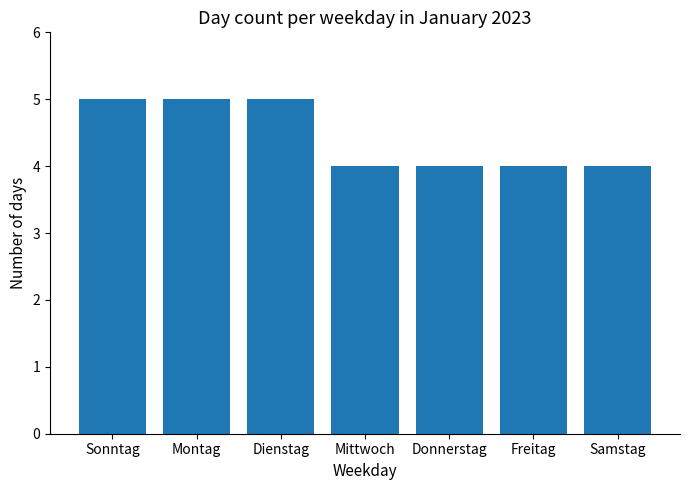

What is the greatest value displayed?

5